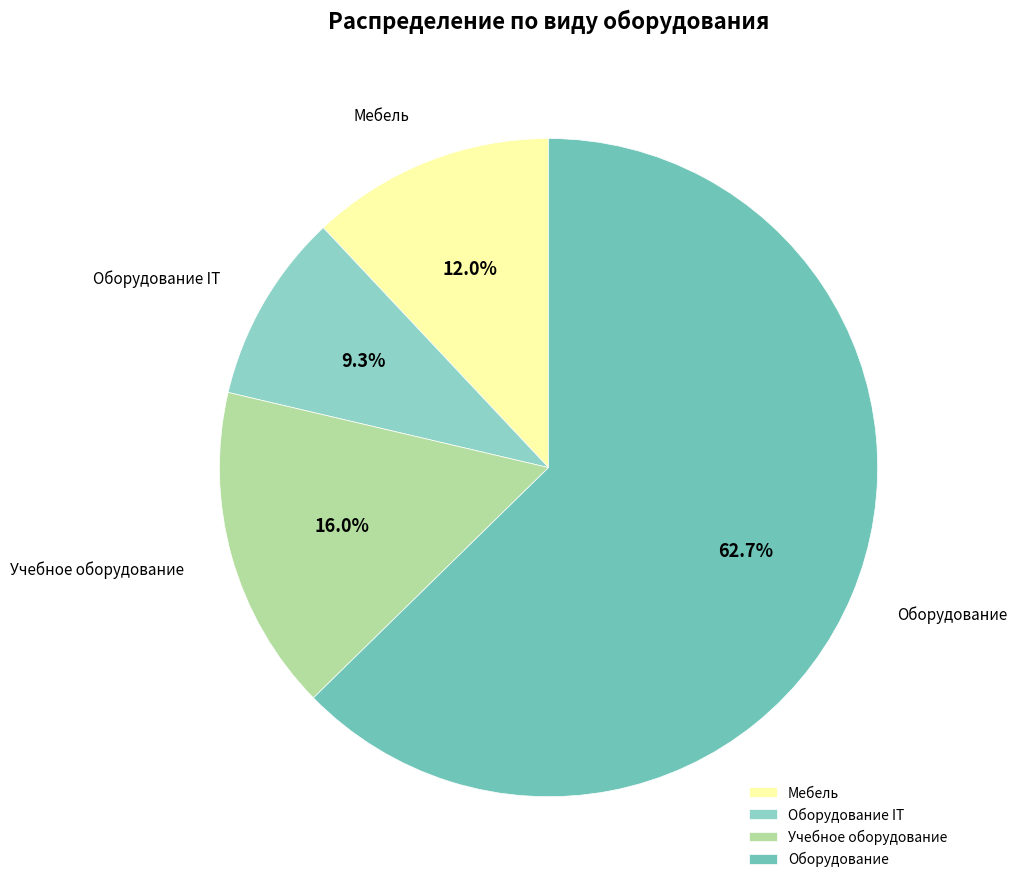

Is it true that Оборудование is 75% of the pie?

False